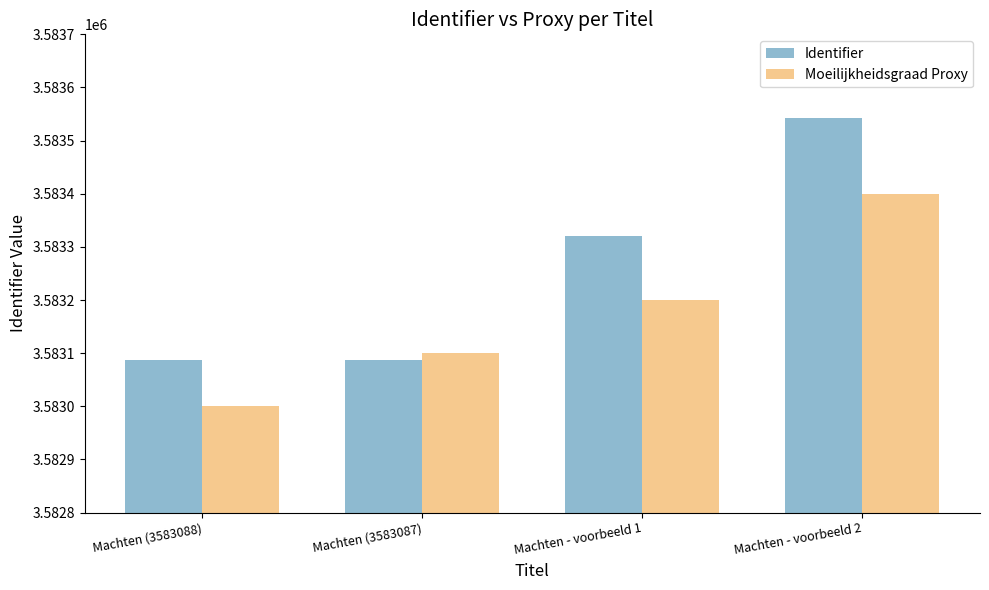

Is the value of Identifier at Machten (3583088) greater than the value of Moeilijkheidsgraad Proxy at Machten (3583088)?

Yes